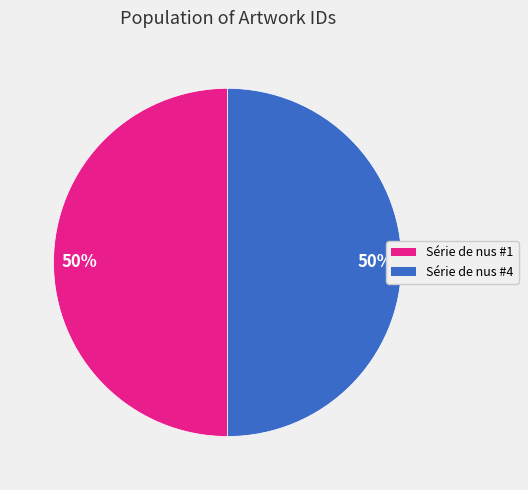

What is the ratio of the value at Série de nus #4 to the value at Série de nus #1?

1.0